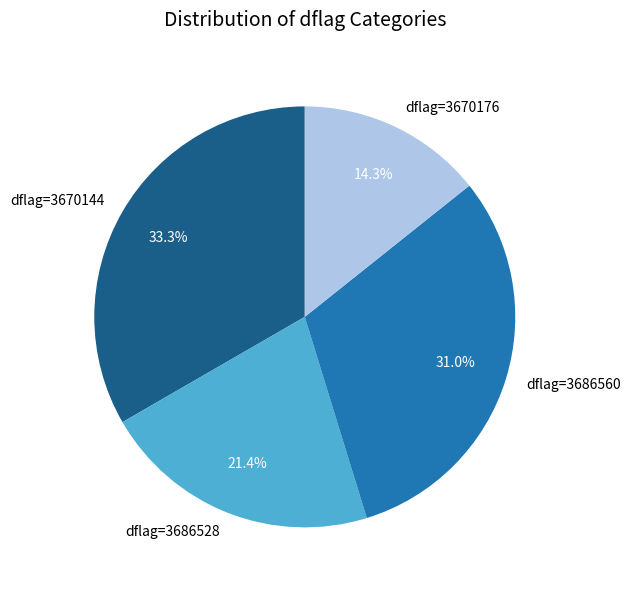

Which slice is the smallest?

dflag=3670176